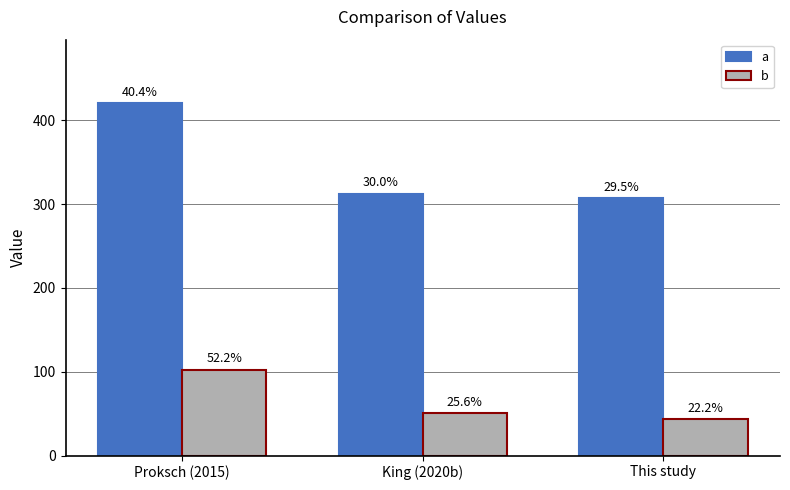

Which series has the largest range (max minus min)?

a